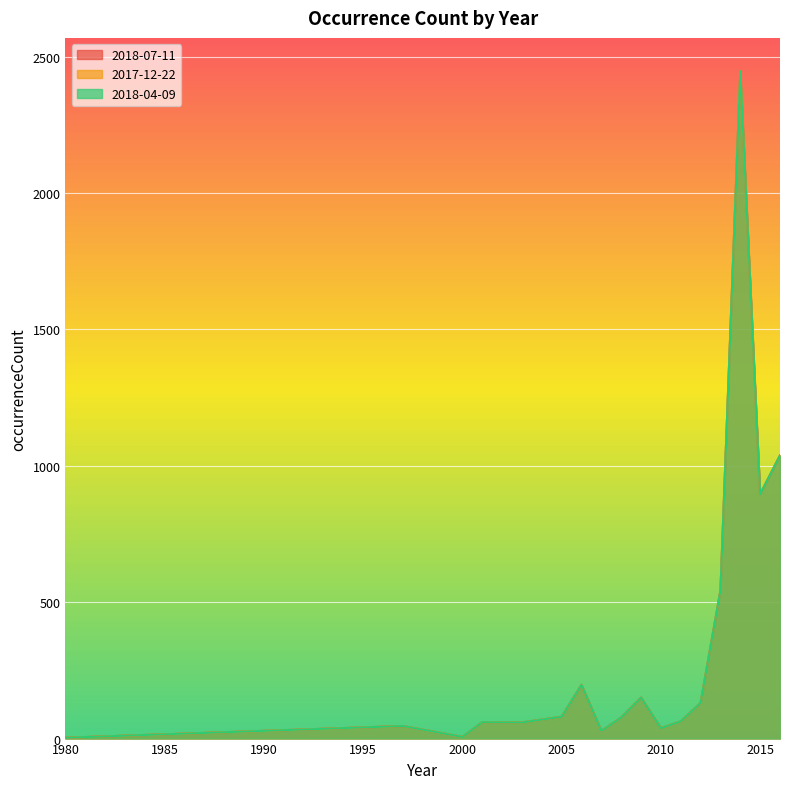

The 2018-04-09 series shows 46 at 1997. True or false?

True